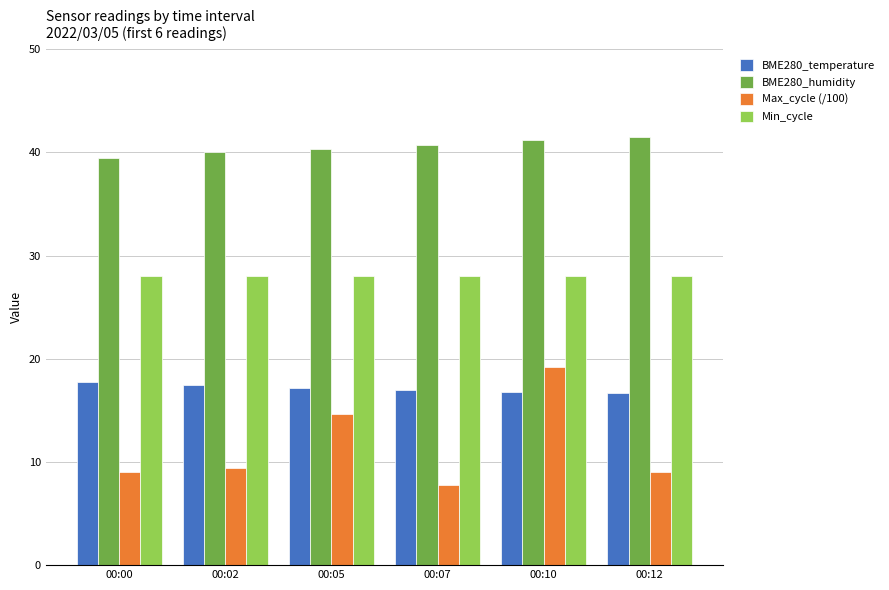

What is the value of the Max_cycle (/100) bar at the 3rd from the left?

14.7